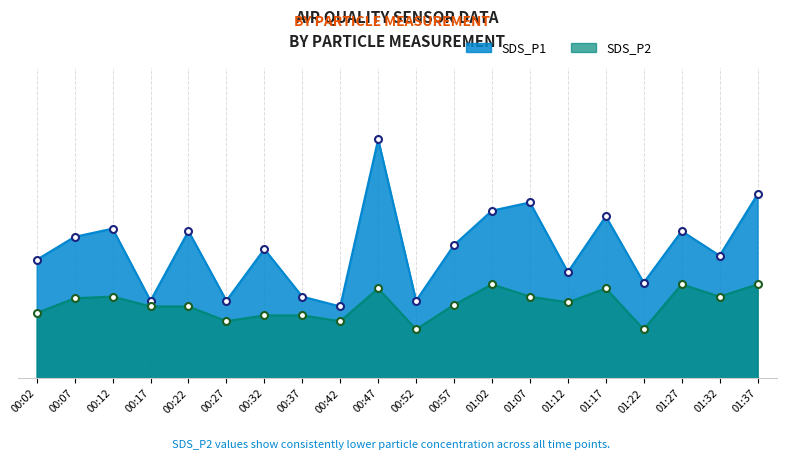

List the labels in order of SDS_P2 value, smallest first.

00:52, 01:22, 00:27, 00:42, 00:32, 00:37, 00:02, 00:17, 00:22, 00:57, 01:12, 00:07, 00:12, 01:07, 01:32, 00:47, 01:17, 01:02, 01:27, 01:37